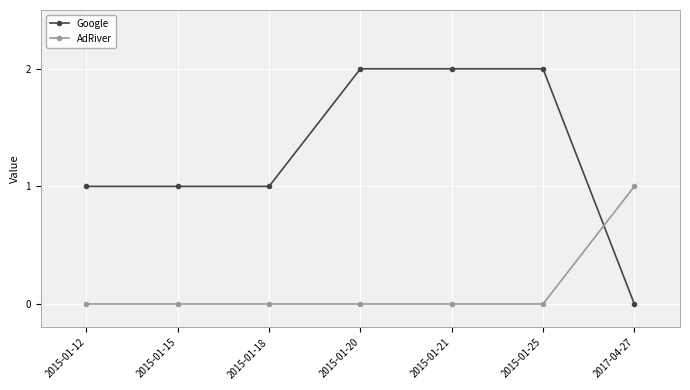

Reading left to right, list all the values displayed in this chart.

Google: 2015-01-12=1	2015-01-15=1	2015-01-18=1	2015-01-20=2	2015-01-21=2	2015-01-25=2	2017-04-27=0
AdRiver: 2015-01-12=0	2015-01-15=0	2015-01-18=0	2015-01-20=0	2015-01-21=0	2015-01-25=0	2017-04-27=1